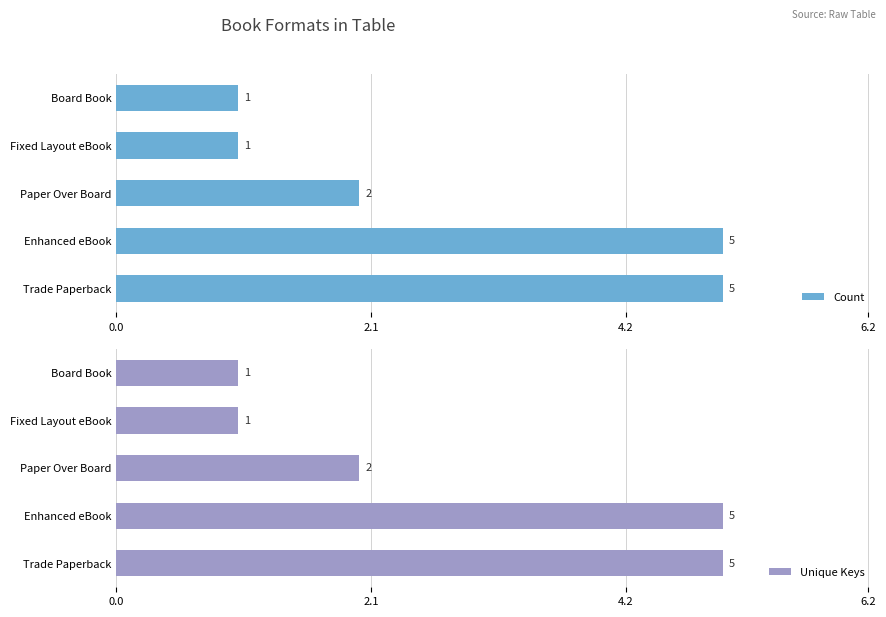

Is the value of Count at 4.2 greater than the value of Unique Keys at 4.2?

No